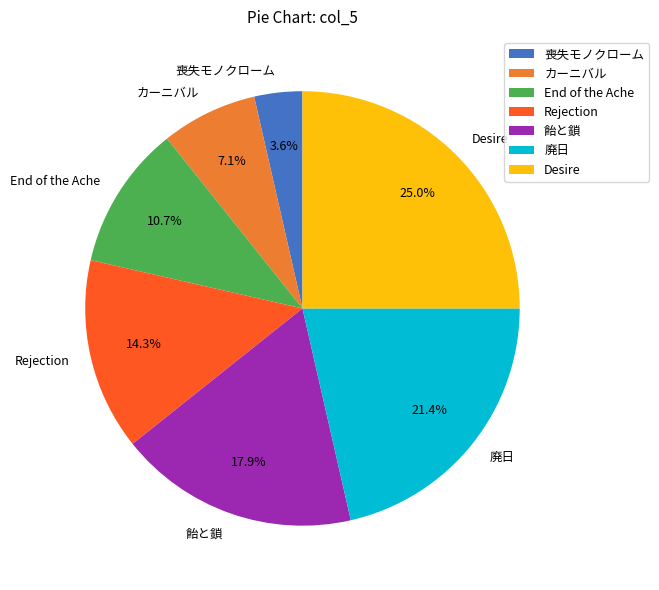

How many segments does this pie chart have?

7